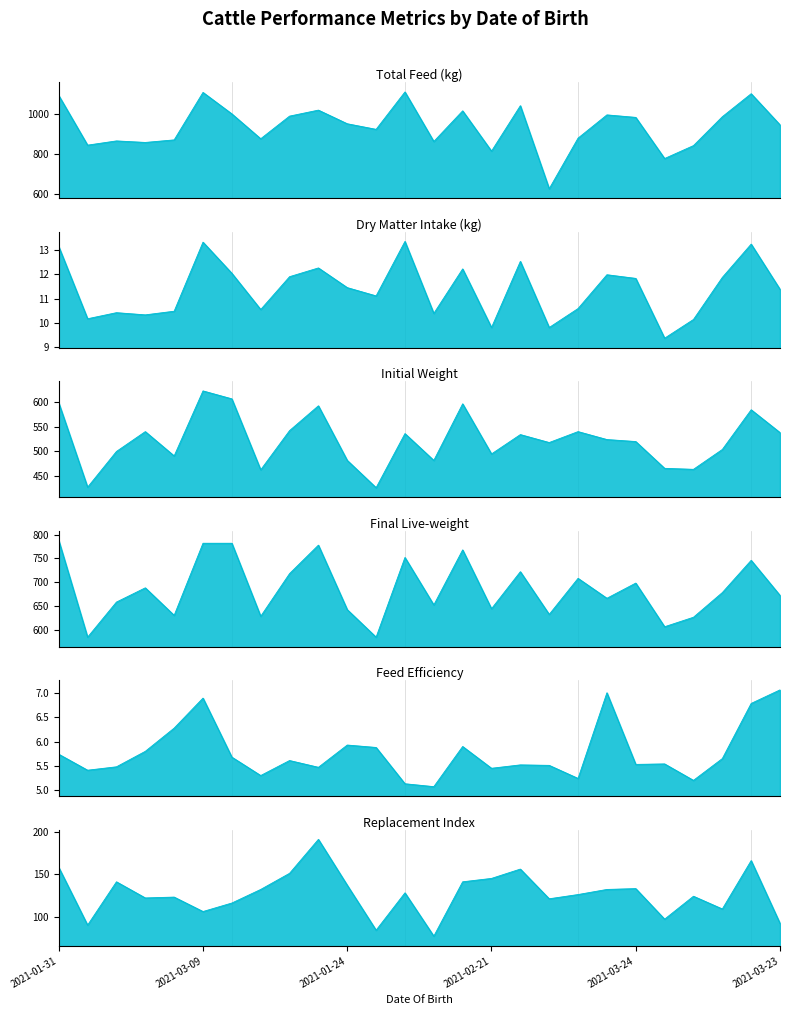

What is the difference between the Final Live-weight values at 2021-03-09 and 2021-02-21?

138.0